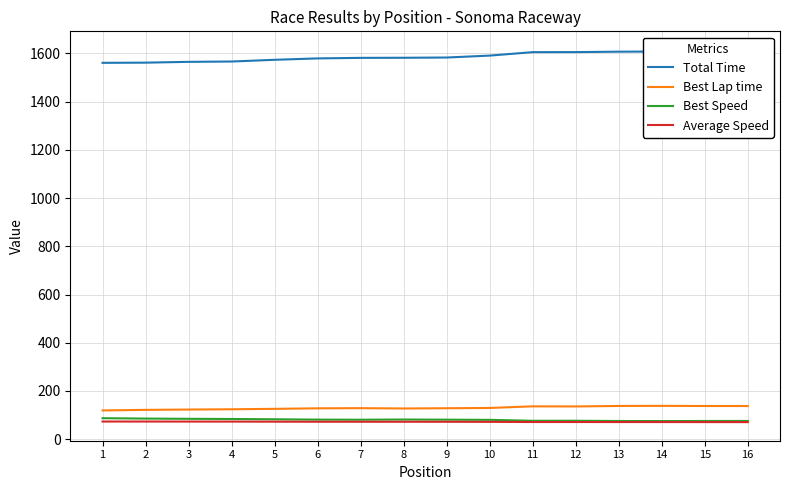

Does the chart have visible grid lines?

Yes